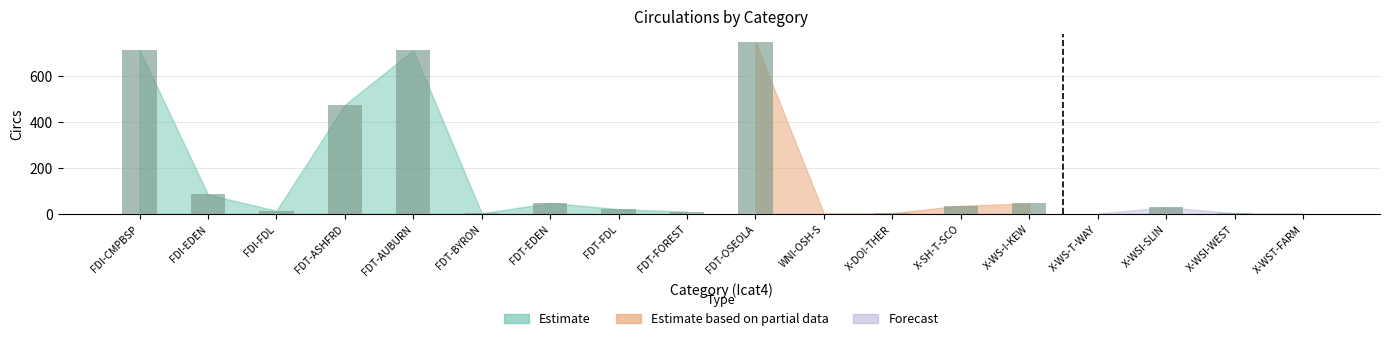

Is it true that the value at FDT-AUBURN is 1139?

False